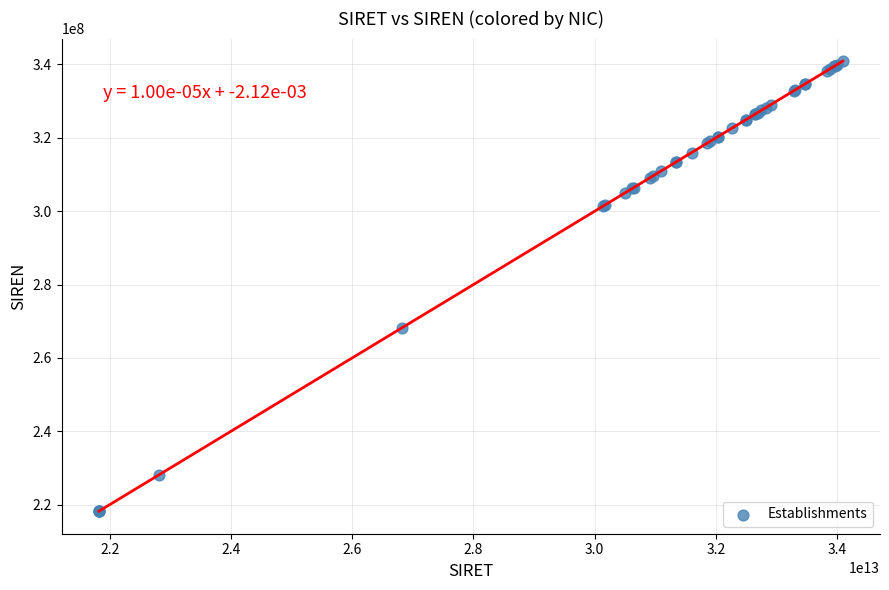

What Y value in the scatter plot is closest to 279559041?

268202173